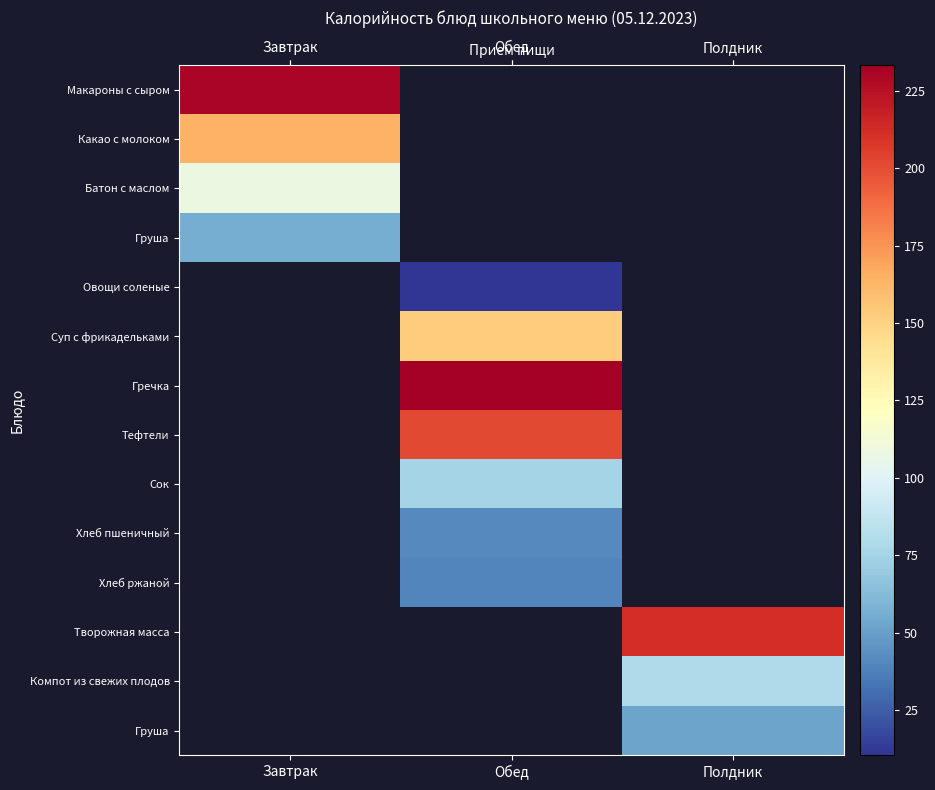

Which has a higher value, Завтрак or Обед?

Обед